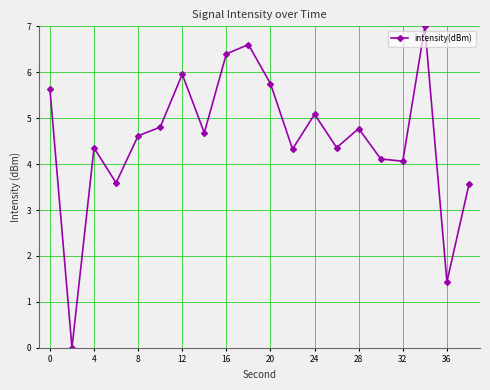

True or false: the data has more than 0 interior local peaks.

True